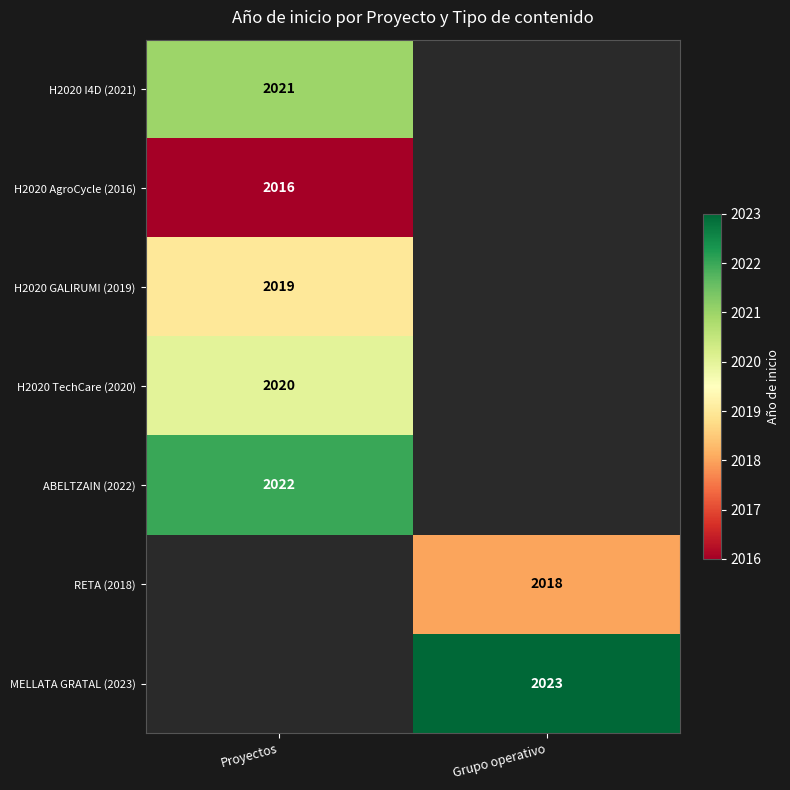

At how many categories does at least one series exceed 2018?

2